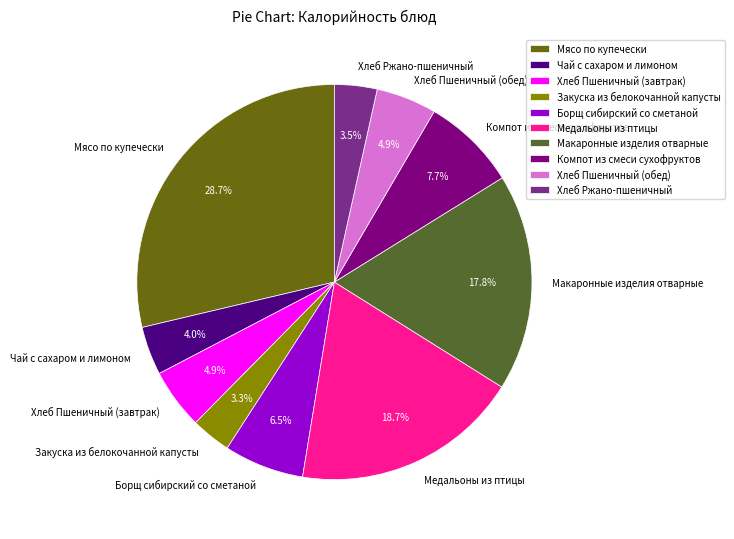

Is Закуска из белокочанной капусты the majority of the pie?

No